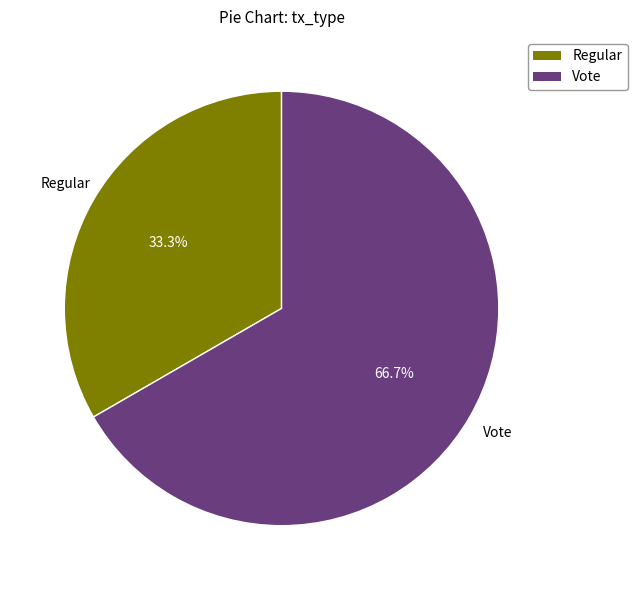

Is it true that Vote is 72% of the pie?

False